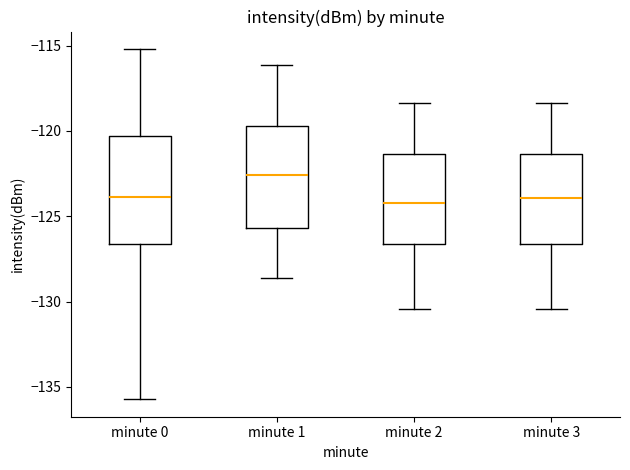

Which box has the highest median line?

minute 1